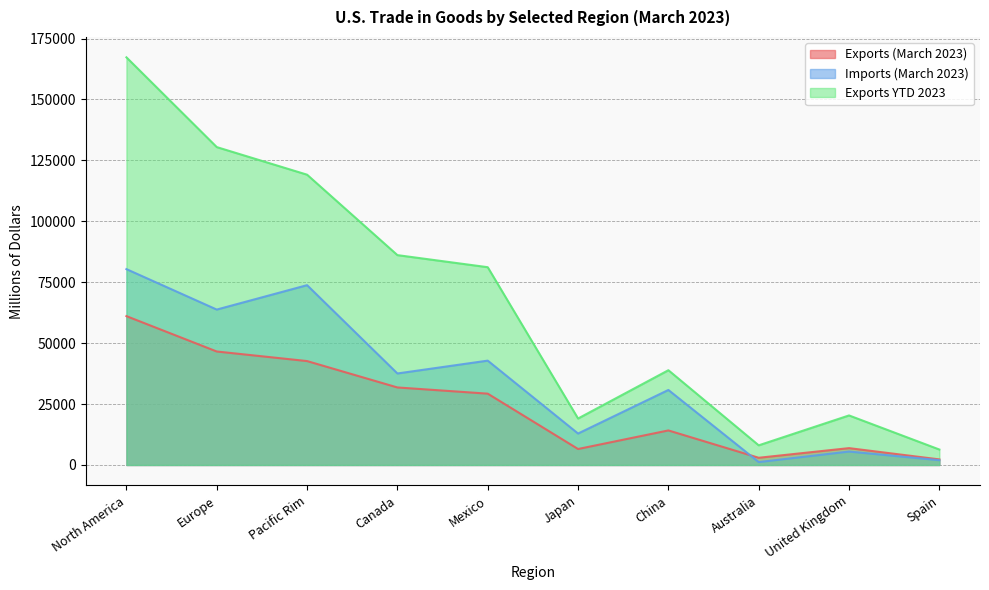

At which label does Exports YTD 2023 reach its peak?

North America